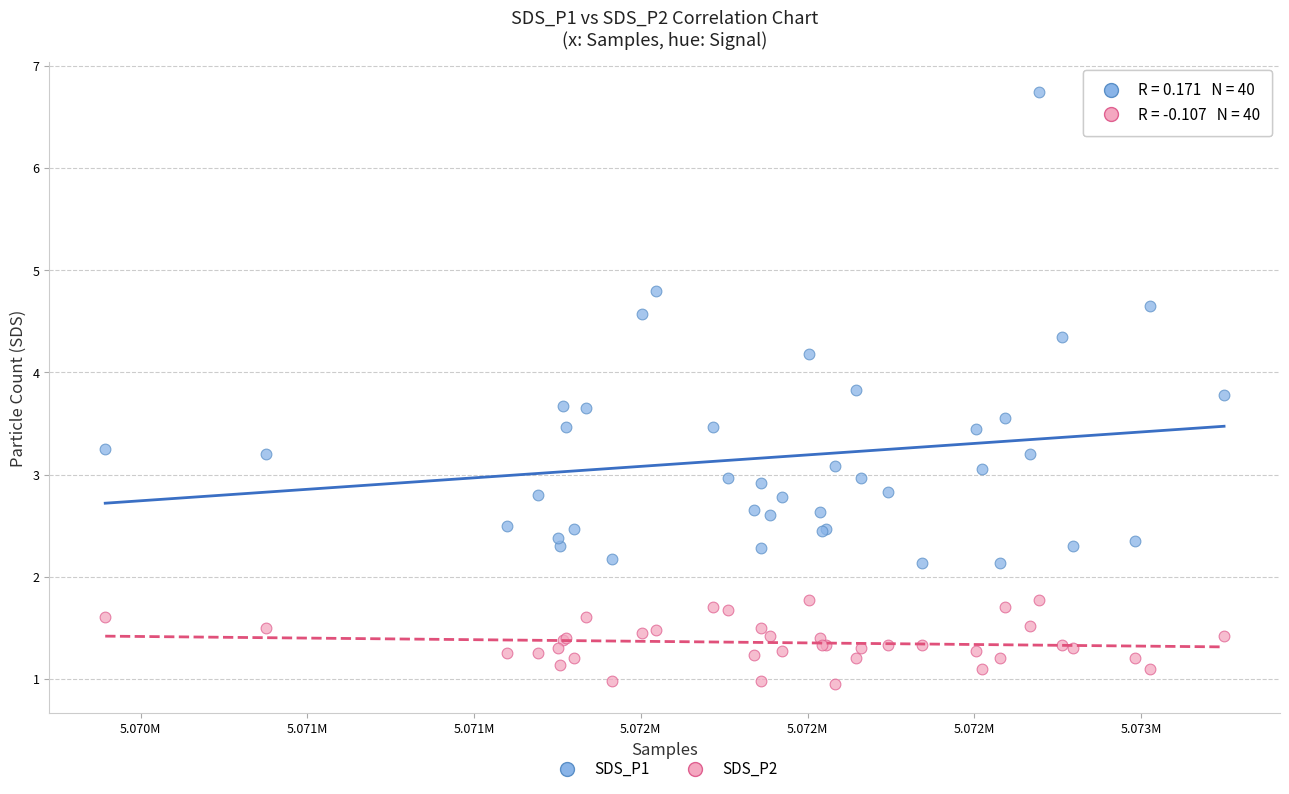

Which series has the widest spread of Y values?

SDS_P1